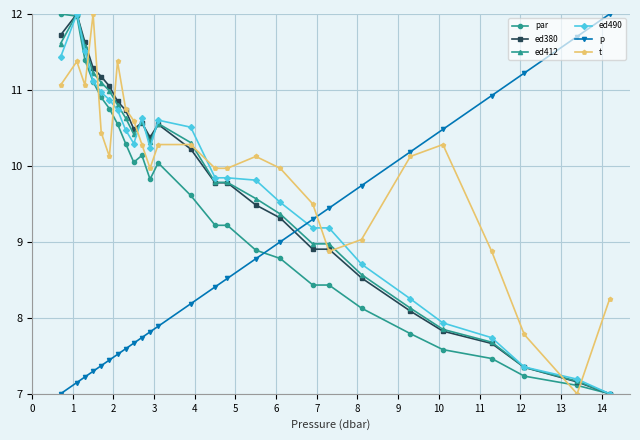

Which series has the largest total across all categories?

t